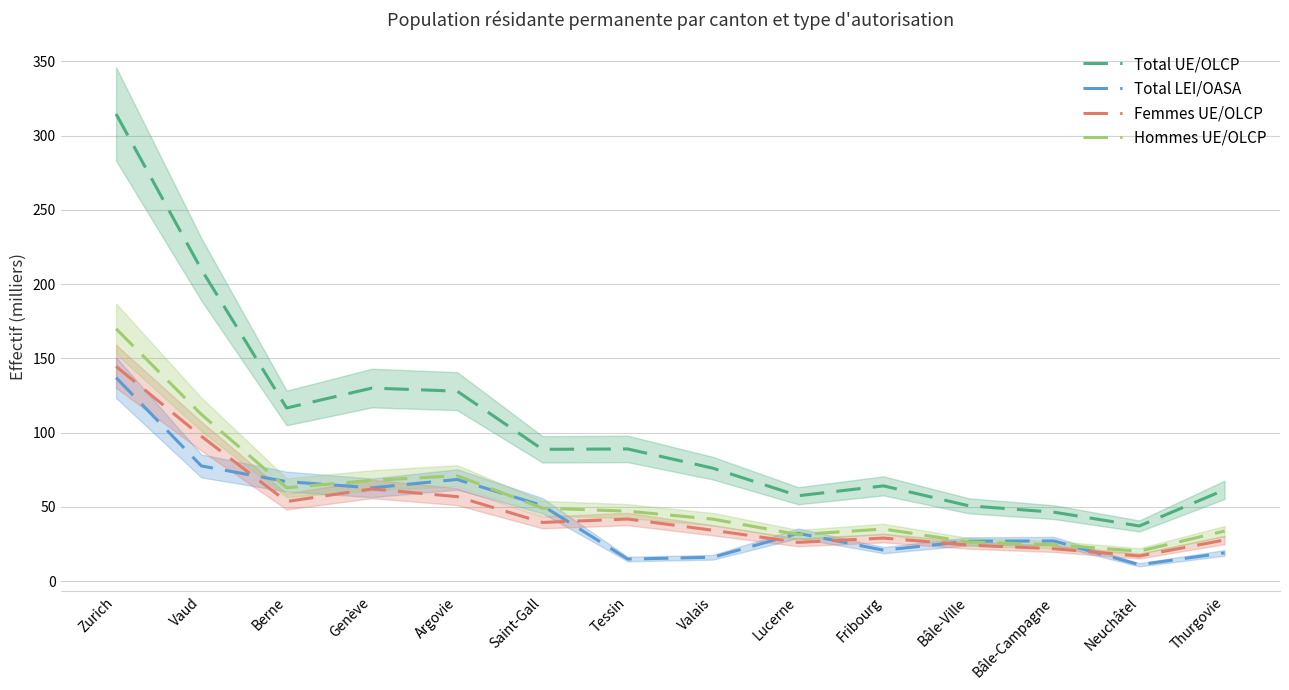

True or false: Femmes UE/OLCP has more than 2 points higher than both neighbors.

True